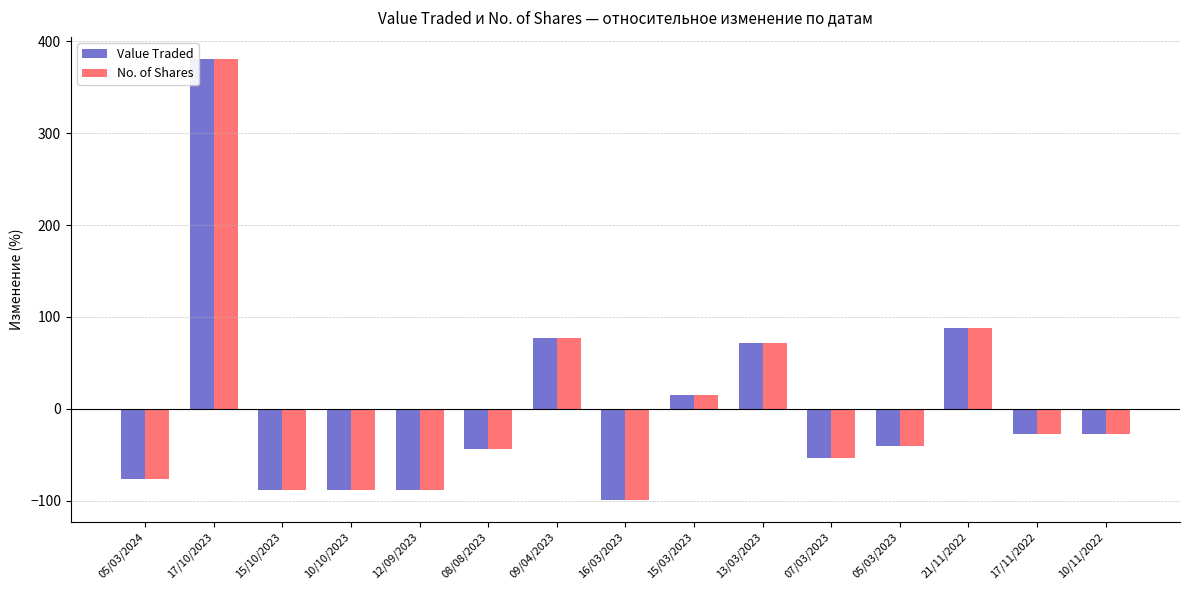

Does the chart contain stacked bars?

No